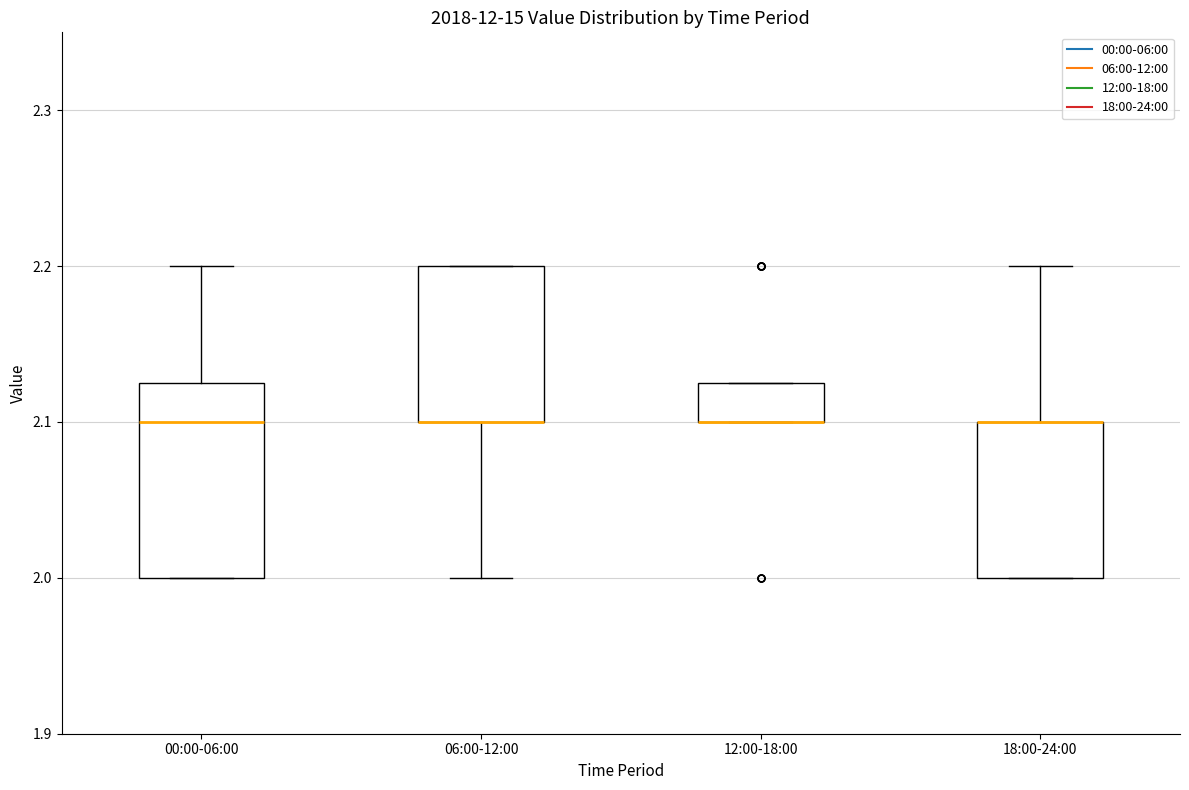

Where is the upper edge of the box for 06:00-12:00 on the y-axis? The values are not printed on the chart, so give them approximately, as read against the axis.

2.20